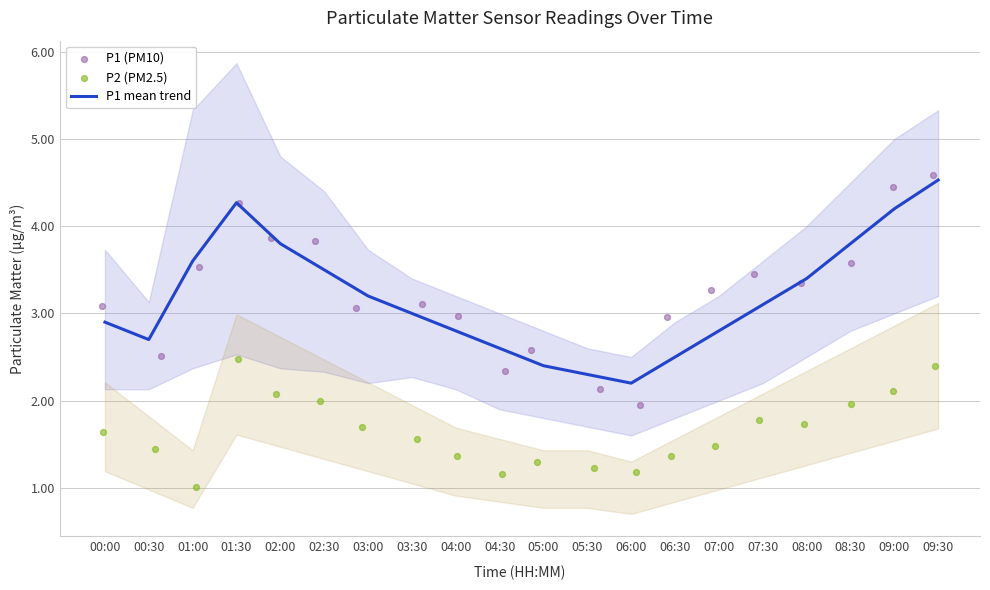

At how many categories does at least one series exceed 4?

3